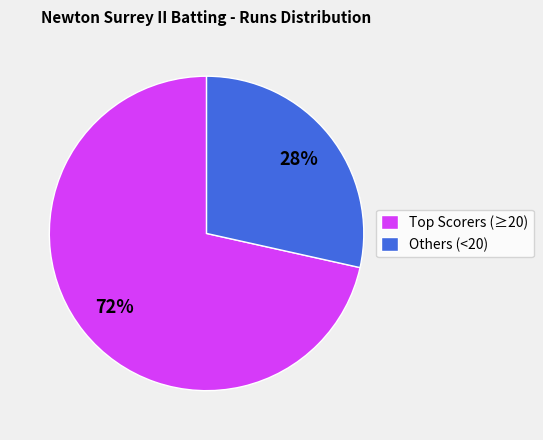

Is there any slice that represents more than half of the pie?

Yes